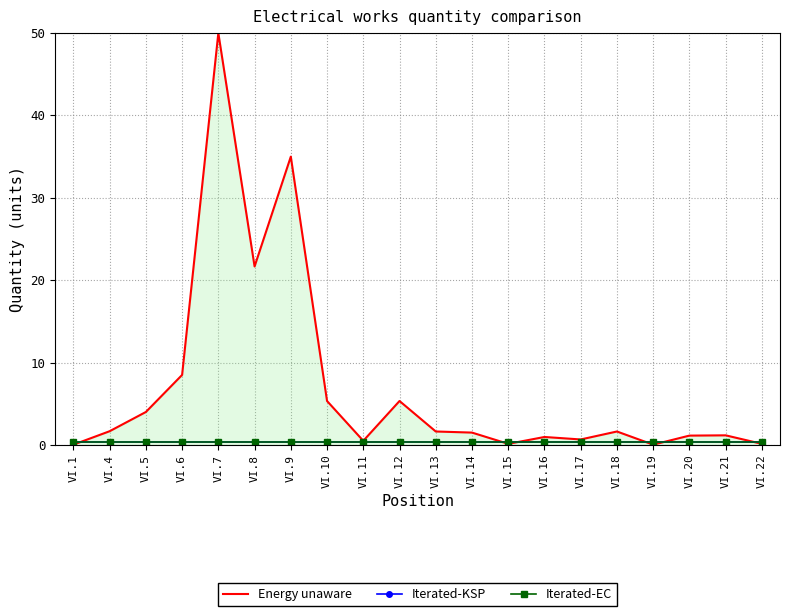

Which has a higher value, VI.4 or VI.19?

VI.4